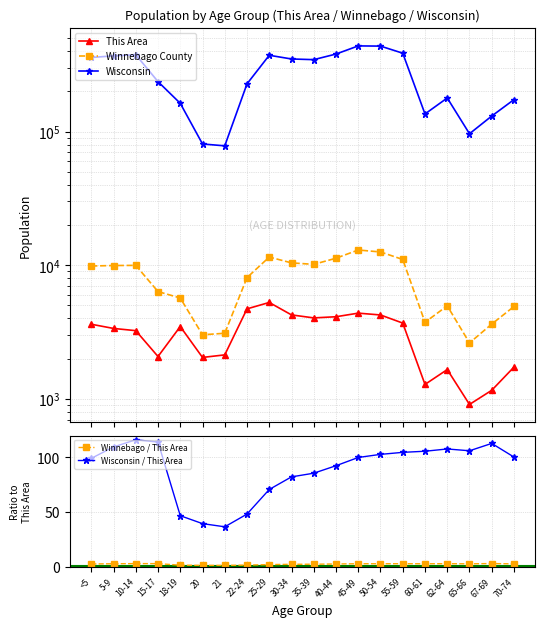

At which category is the sum across all series the highest?

45-49